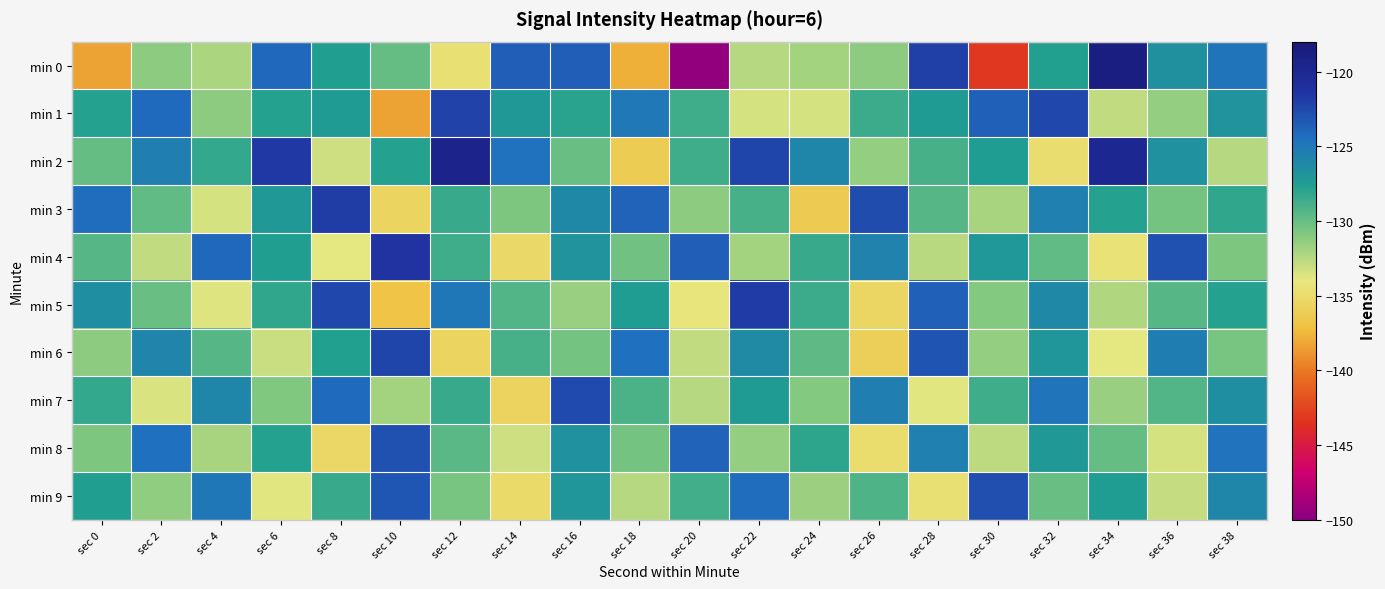

Reading left to right, extract all data points from this chart.

min 0: sec 0=-138.3	sec 2=-131.2	sec 4=-132.2	sec 6=-124.0	sec 8=-127.5	sec 10=-130.0	sec 12=-134.5	sec 14=-123.6	sec 16=-123.6	sec 18=-137.8	sec 20=-149.5	sec 22=-132.4	sec 24=-131.9	sec 26=-131.2	sec 28=-122.1	sec 30=-143.2	sec 32=-127.7	sec 34=-118.6	sec 36=-126.5	sec 38=-124.9
min 1: sec 0=-127.9	sec 2=-124.2	sec 4=-131.2	sec 6=-127.8	sec 8=-127.3	sec 10=-138.3	sec 12=-122.1	sec 14=-127.2	sec 16=-128.0	sec 18=-125.0	sec 20=-128.6	sec 22=-133.5	sec 24=-133.4	sec 26=-128.6	sec 28=-127.3	sec 30=-123.7	sec 32=-122.4	sec 34=-132.8	sec 36=-131.4	sec 38=-126.8
min 2: sec 0=-130.0	sec 2=-125.5	sec 4=-128.3	sec 6=-121.7	sec 8=-133.2	sec 10=-127.8	sec 12=-119.5	sec 14=-124.6	sec 16=-130.1	sec 18=-136.2	sec 20=-128.7	sec 22=-122.3	sec 24=-125.9	sec 26=-131.4	sec 28=-129.0	sec 30=-127.5	sec 32=-134.8	sec 34=-120.1	sec 36=-126.7	sec 38=-132.5
min 3: sec 0=-124.3	sec 2=-129.8	sec 4=-133.5	sec 6=-127.2	sec 8=-121.9	sec 10=-135.6	sec 12=-128.4	sec 14=-130.7	sec 16=-126.1	sec 18=-123.8	sec 20=-131.2	sec 22=-128.9	sec 24=-136.3	sec 26=-122.7	sec 28=-129.4	sec 30=-132.1	sec 32=-125.6	sec 34=-127.8	sec 36=-130.5	sec 38=-128.2
min 4: sec 0=-129.5	sec 2=-132.8	sec 4=-124.1	sec 6=-127.6	sec 8=-133.9	sec 10=-121.4	sec 12=-128.7	sec 14=-135.2	sec 16=-126.8	sec 18=-130.3	sec 20=-123.6	sec 22=-131.9	sec 24=-128.4	sec 26=-125.7	sec 28=-132.6	sec 30=-127.1	sec 32=-129.8	sec 34=-134.5	sec 36=-122.9	sec 38=-130.7
min 5: sec 0=-126.4	sec 2=-130.1	sec 4=-133.7	sec 6=-128.2	sec 8=-122.5	sec 10=-136.8	sec 12=-124.9	sec 14=-129.3	sec 16=-131.6	sec 18=-127.4	sec 20=-134.2	sec 22=-121.8	sec 24=-128.6	sec 26=-135.4	sec 28=-123.7	sec 30=-130.9	sec 32=-126.1	sec 34=-132.3	sec 36=-129.5	sec 38=-127.8
min 6: sec 0=-131.2	sec 2=-125.8	sec 4=-129.4	sec 6=-133.1	sec 8=-127.7	sec 10=-122.3	sec 12=-135.6	sec 14=-128.9	sec 16=-130.4	sec 18=-124.5	sec 20=-132.8	sec 22=-126.2	sec 24=-129.7	sec 26=-136.0	sec 28=-123.1	sec 30=-131.5	sec 32=-127.0	sec 34=-133.9	sec 36=-125.3	sec 38=-130.6
min 7: sec 0=-128.3	sec 2=-133.6	sec 4=-126.0	sec 6=-130.8	sec 8=-124.2	sec 10=-131.9	sec 12=-128.5	sec 14=-135.7	sec 16=-122.6	sec 18=-129.1	sec 20=-132.4	sec 22=-127.3	sec 24=-130.9	sec 26=-125.4	sec 28=-133.8	sec 30=-128.7	sec 32=-124.8	sec 34=-131.6	sec 36=-129.3	sec 38=-126.5
min 8: sec 0=-130.7	sec 2=-124.4	sec 4=-132.1	sec 6=-127.8	sec 8=-135.3	sec 10=-122.9	sec 12=-129.6	sec 14=-133.2	sec 16=-126.7	sec 18=-130.5	sec 20=-123.8	sec 22=-131.4	sec 24=-128.1	sec 26=-134.9	sec 28=-125.6	sec 30=-132.7	sec 32=-127.2	sec 34=-129.9	sec 36=-133.5	sec 38=-124.7
min 9: sec 0=-127.6	sec 2=-131.3	sec 4=-125.0	sec 6=-133.8	sec 8=-128.4	sec 10=-123.2	sec 12=-130.6	sec 14=-135.1	sec 16=-126.9	sec 18=-132.5	sec 20=-128.8	sec 22=-124.3	sec 24=-131.7	sec 26=-129.2	sec 28=-134.6	sec 30=-122.8	sec 32=-130.1	sec 34=-127.5	sec 36=-133.0	sec 38=-125.9